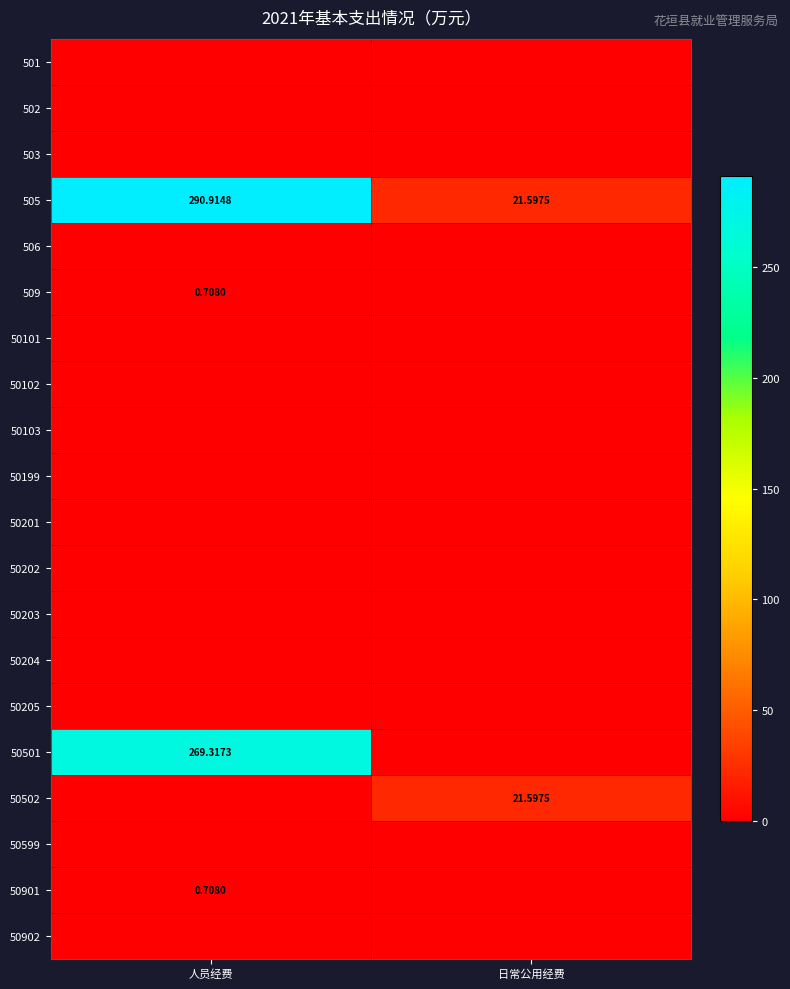

What is the total value across all series at 人员经费?

561.6